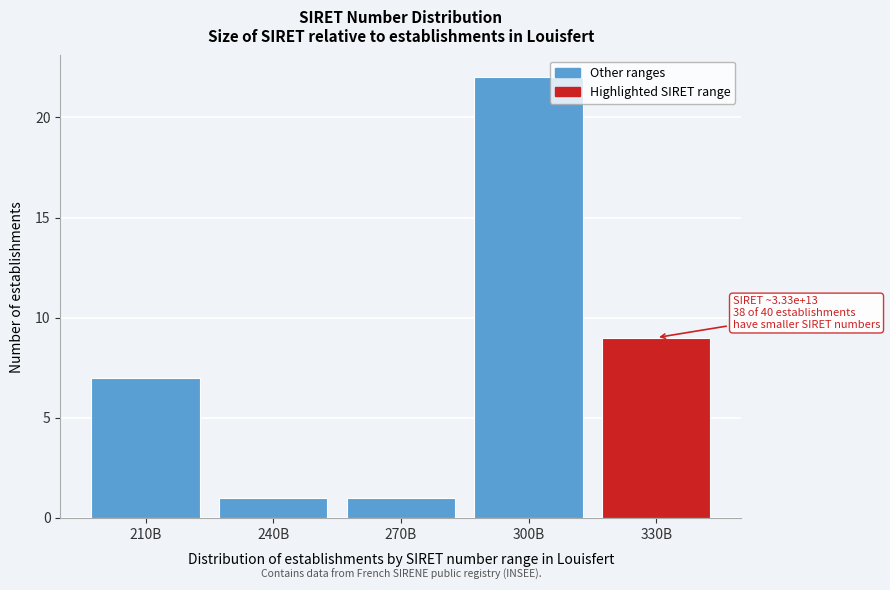

Reading left to right, extract all data points from this chart.

7	1	1	22	9